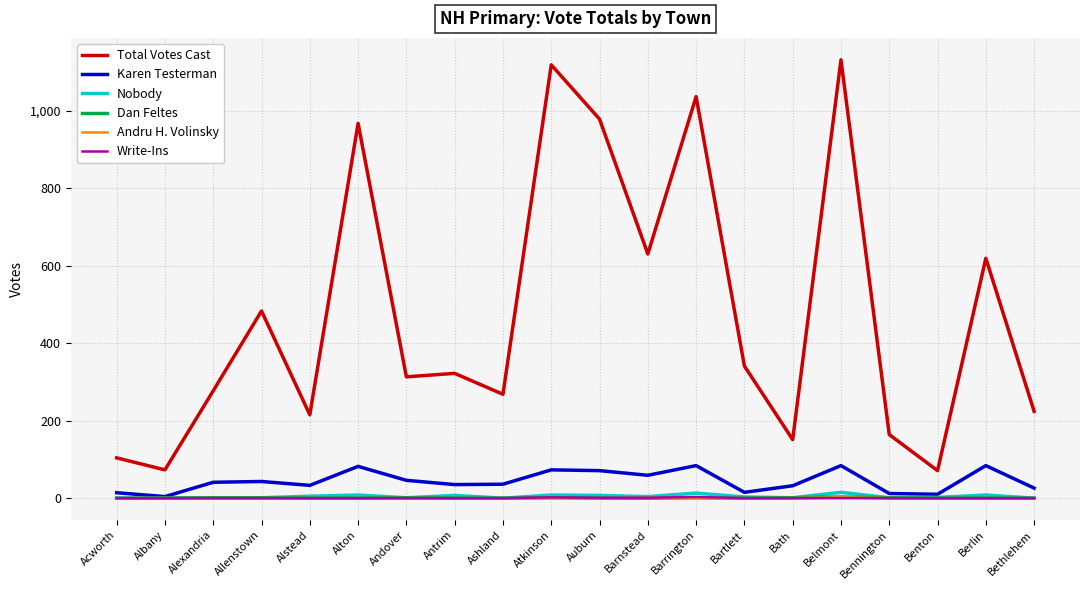

What is the minimum value for Total Votes Cast?

71